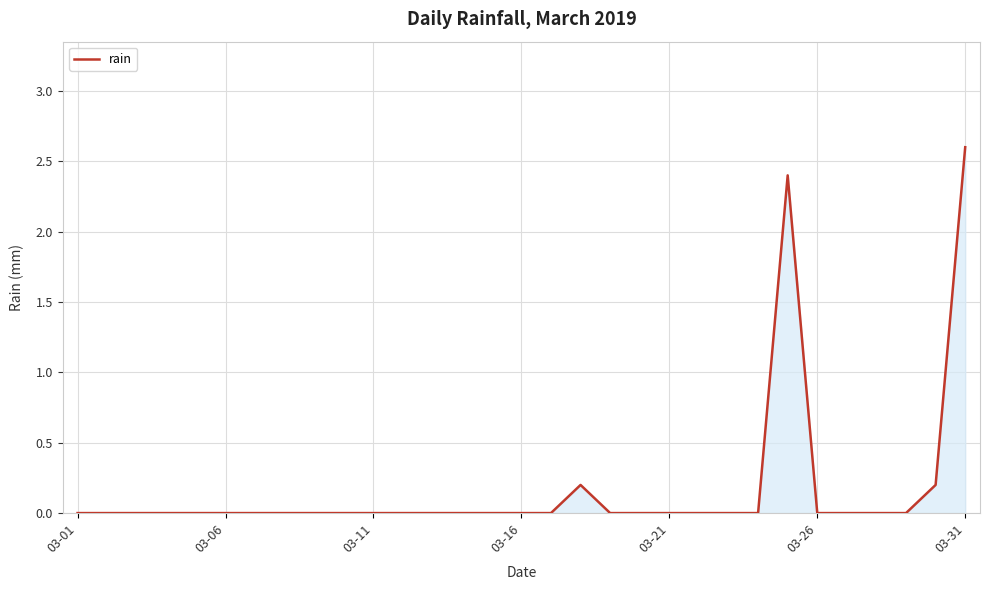

How many categories are shown in the chart?

31